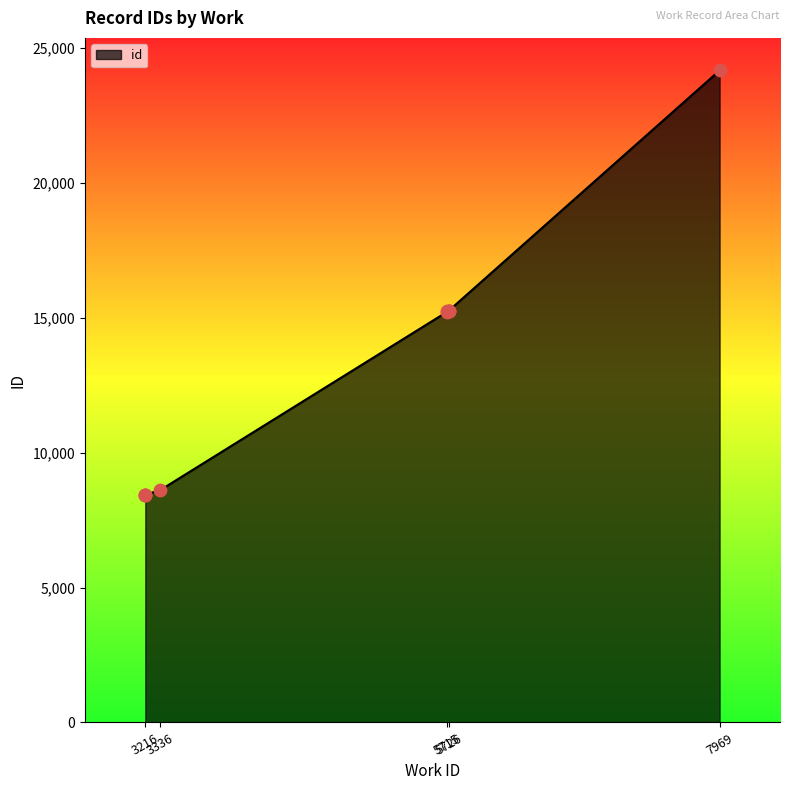

Which has a higher value, 3336 or 5726?

5726